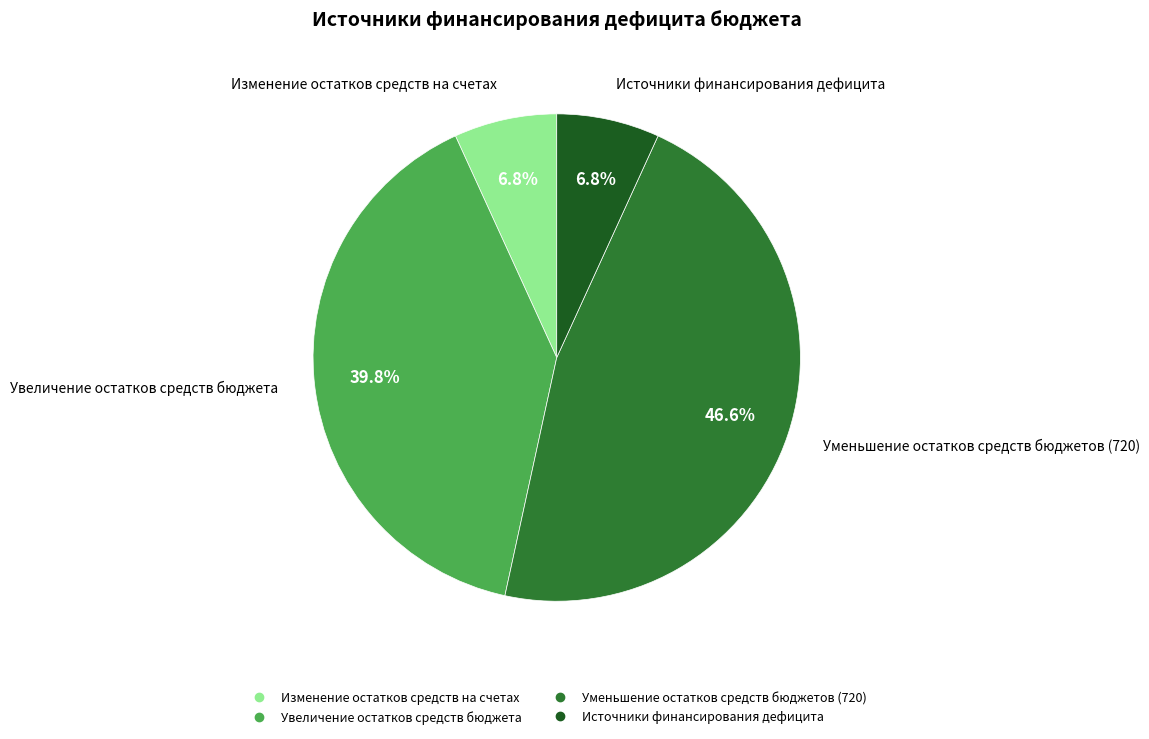

The Изменение остатков средств на счетах slice represents 7% of the pie. True or false?

True